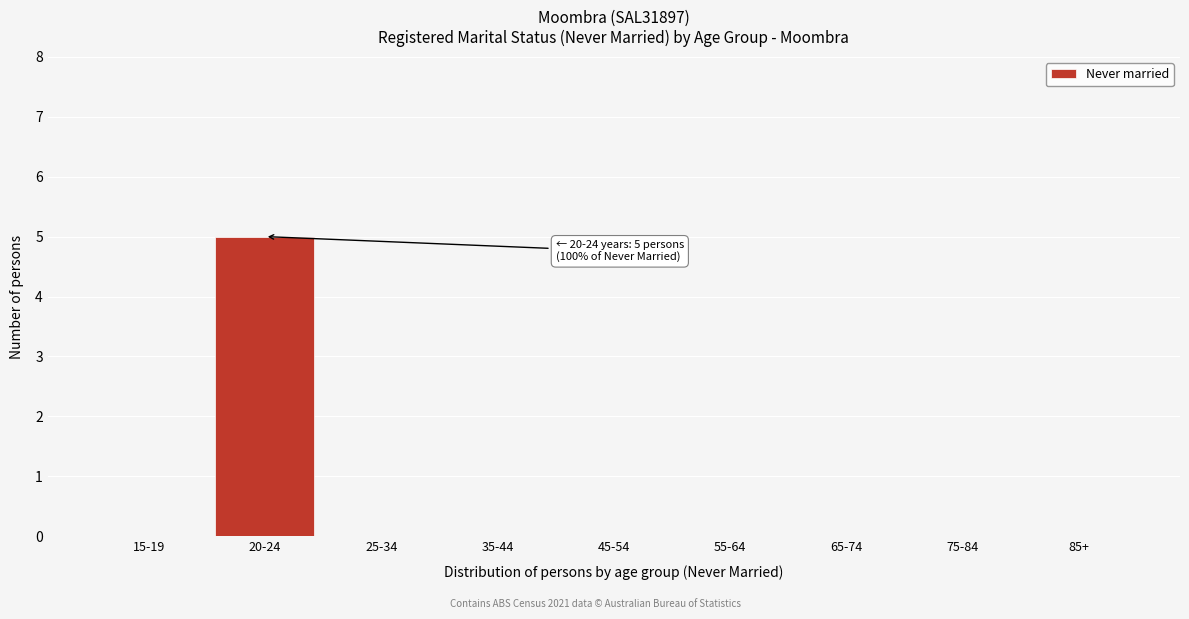

Reading left to right, list all the values displayed in this chart.

15-19=0	20-24=5	25-34=0	35-44=0	45-54=0	55-64=0	65-74=0	75-84=0	85+=0